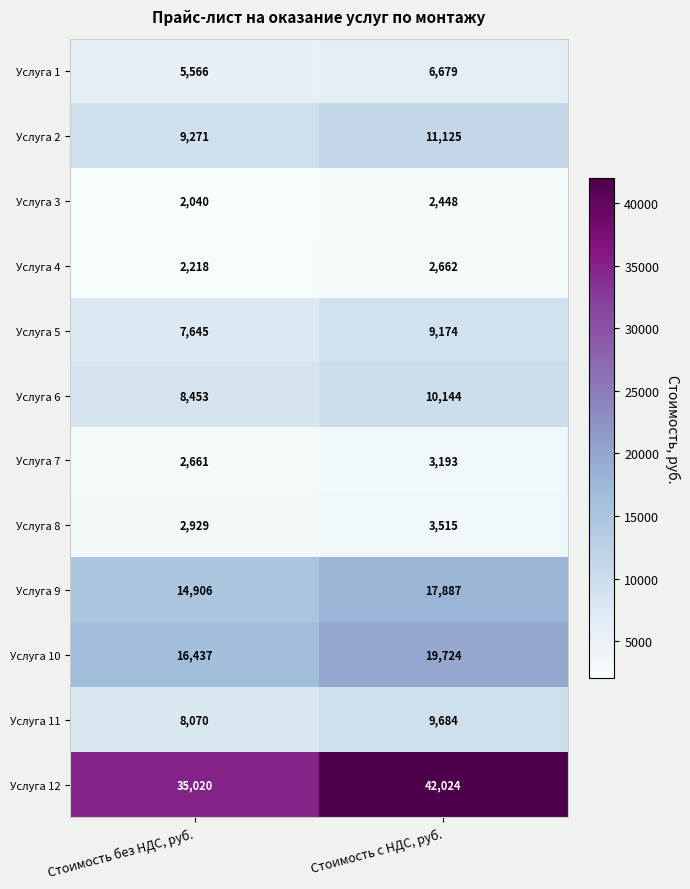

What value does the Услуга 6 series have at Стоимость без НДС, руб.?

8453